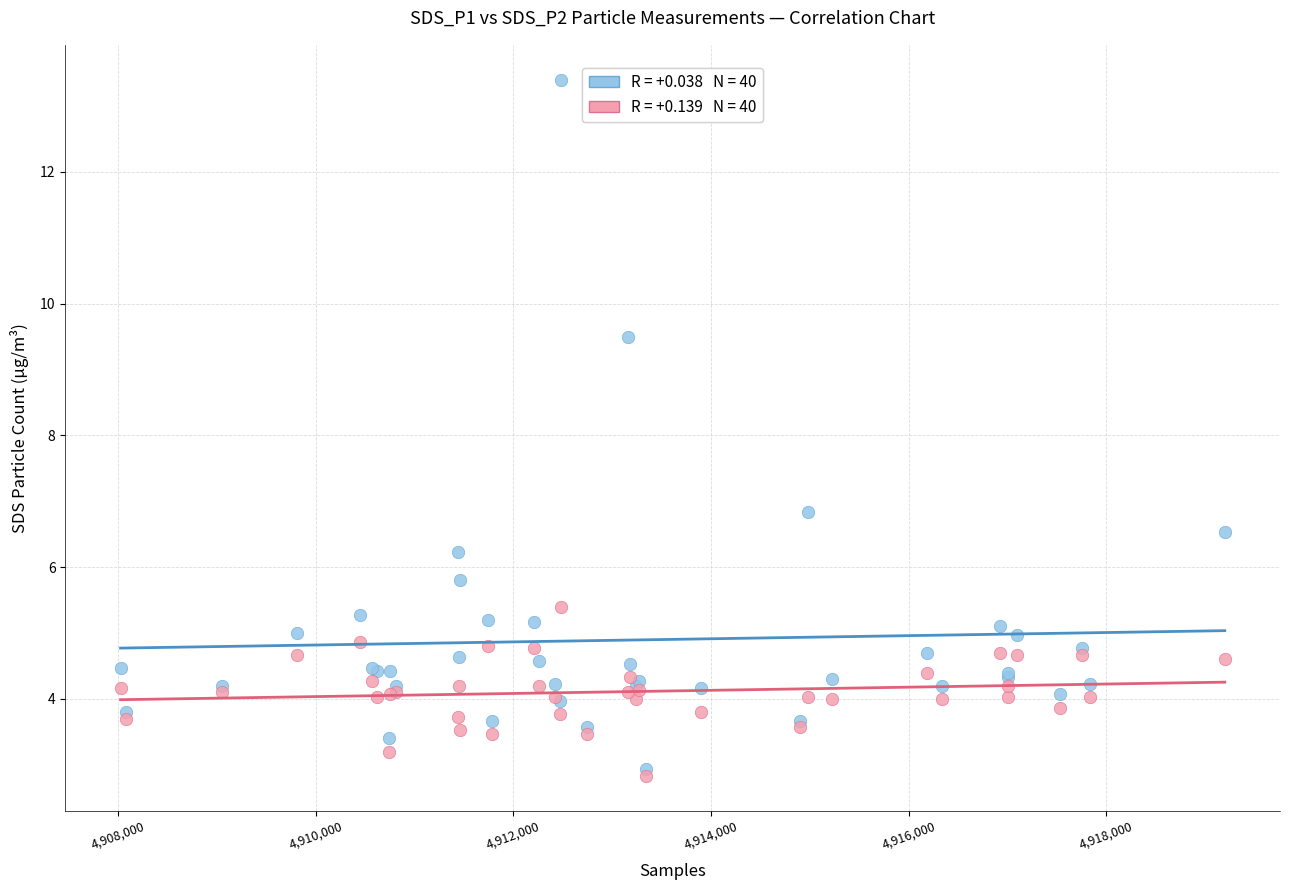

Across all series, what Y value is closest to 8?

6.8